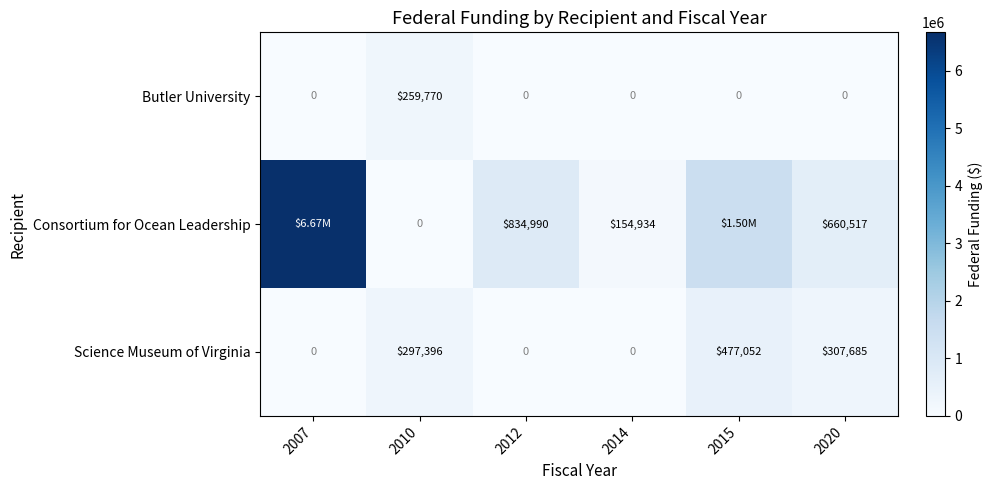

At 2020, list the series in order from smallest to largest.

Butler University, Science Museum of Virginia, Consortium for Ocean Leadership